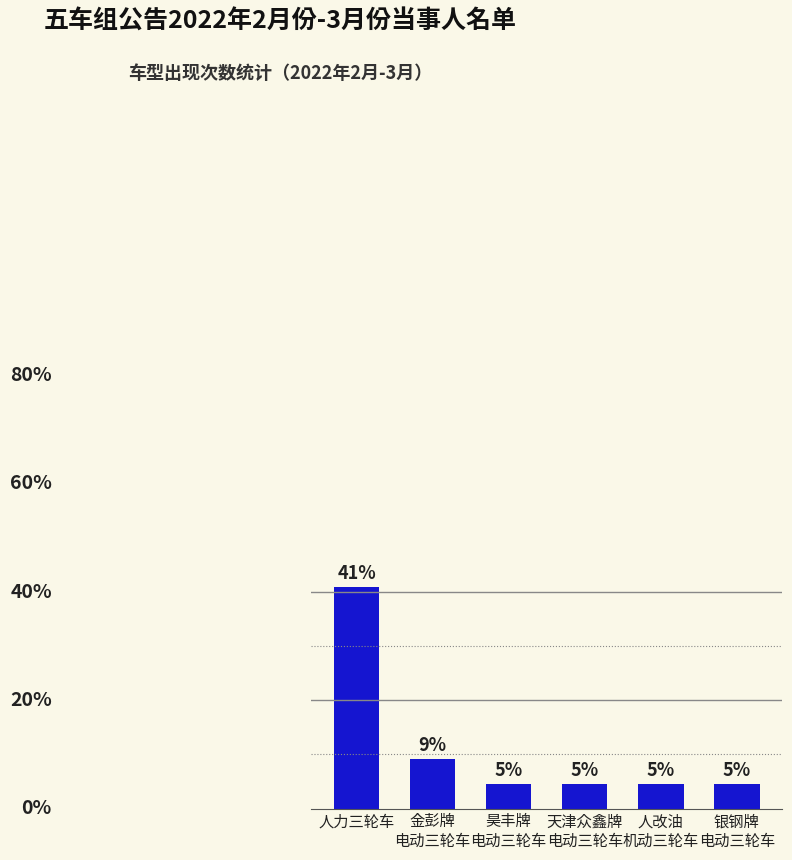

Between 人改油
机动三轮车 and 银钢牌
电动三轮车, which is larger?

人改油
机动三轮车